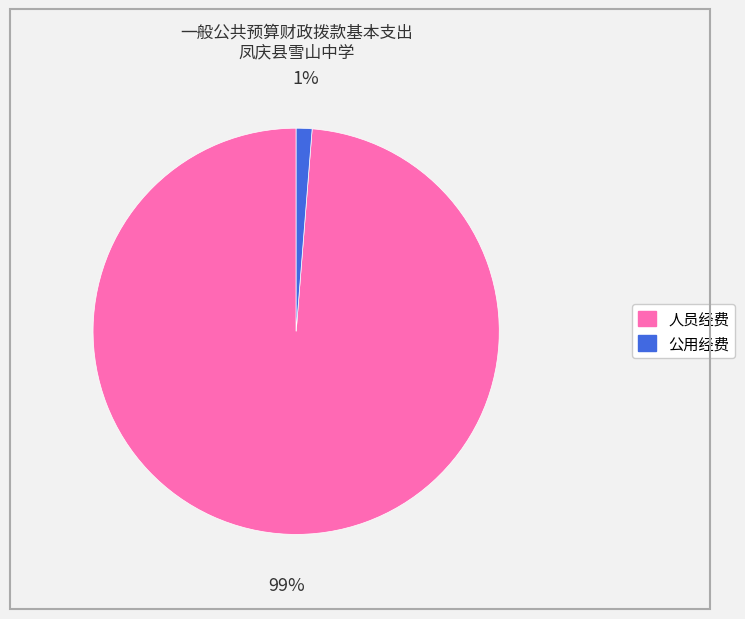

Rank the categories by value from highest to lowest.

人员经费, 公用经费